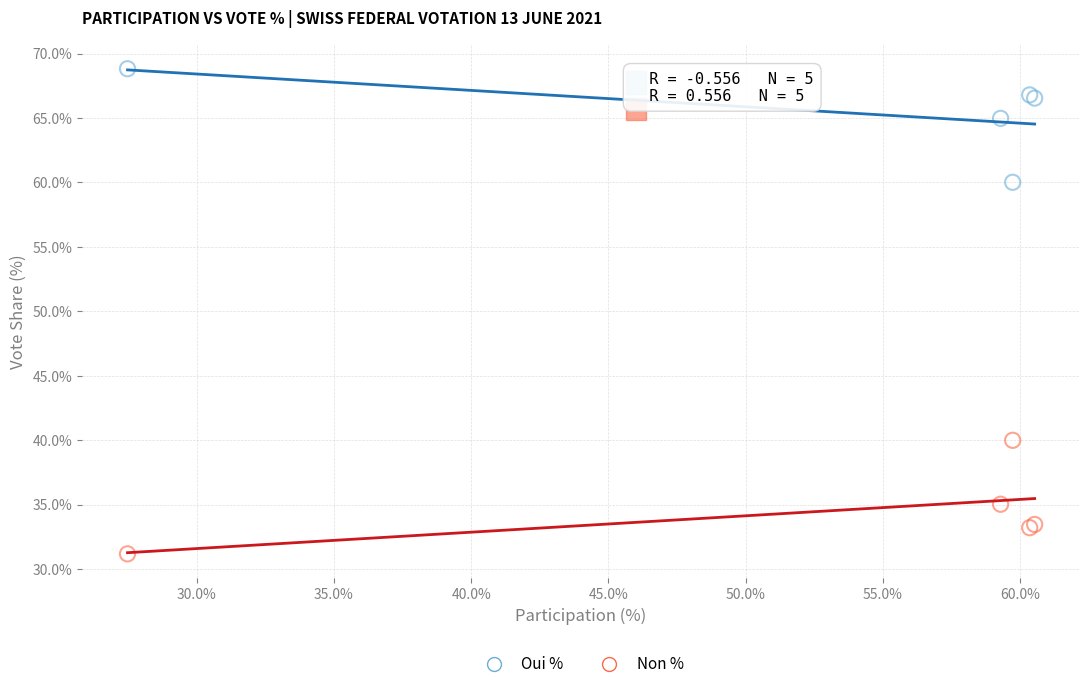

Which series reaches the minimum Y coordinate?

Non %